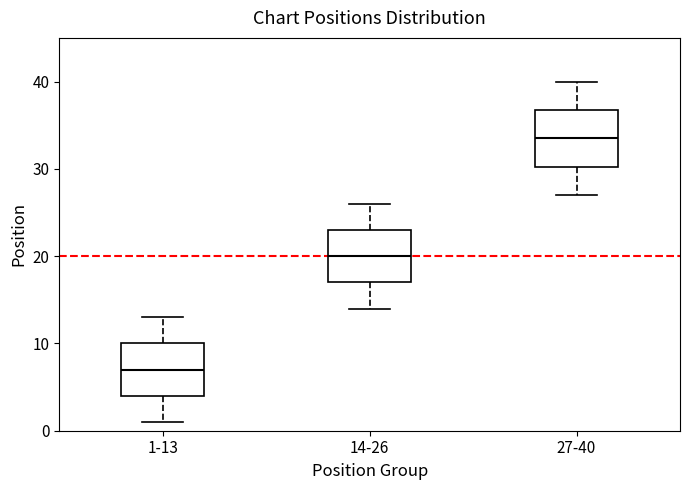

Which box has the highest median line?

27-40